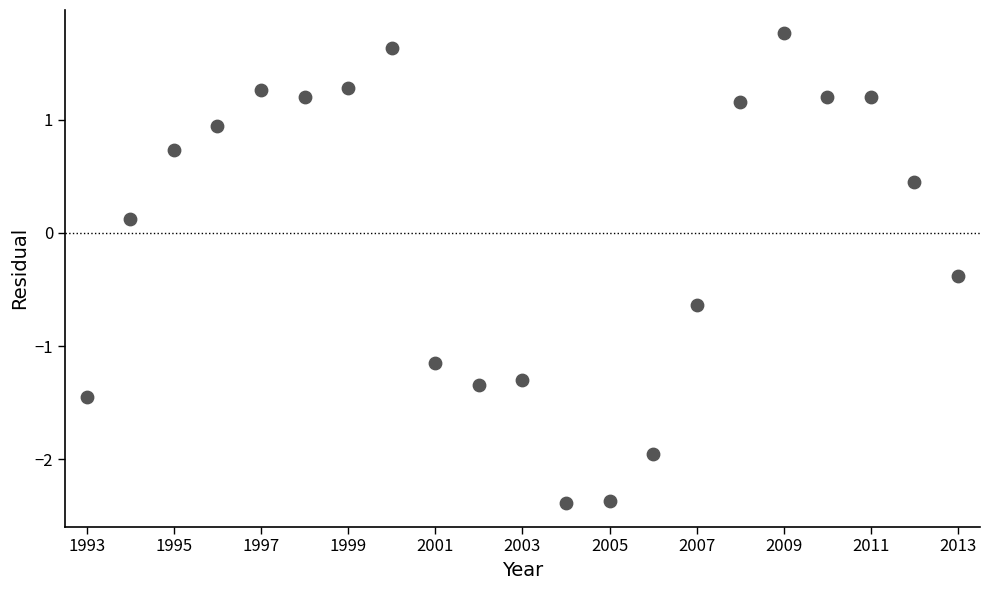

What is the range of X values (max minus min)?

20.0